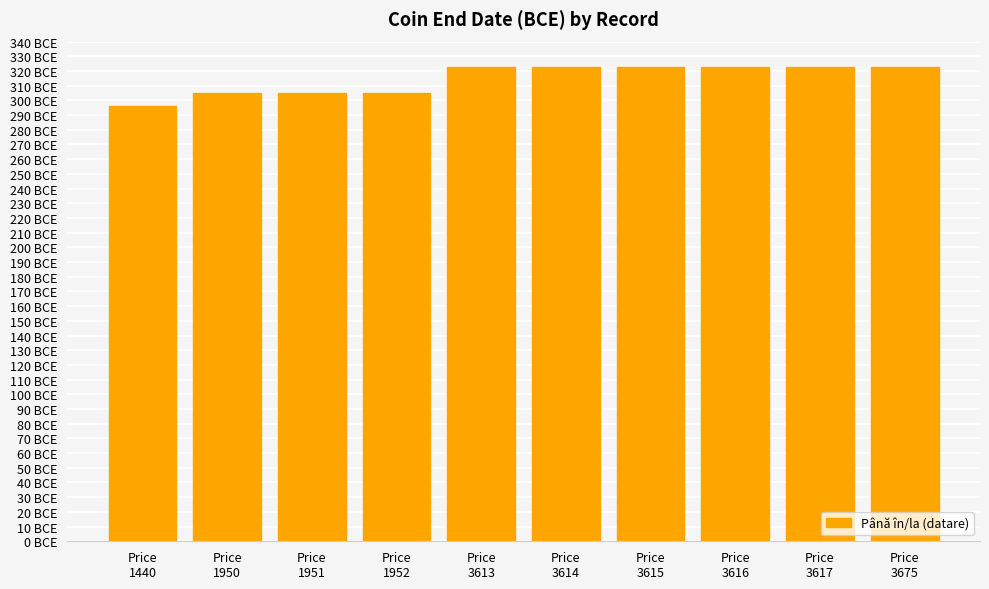

Are the bars horizontal?

No